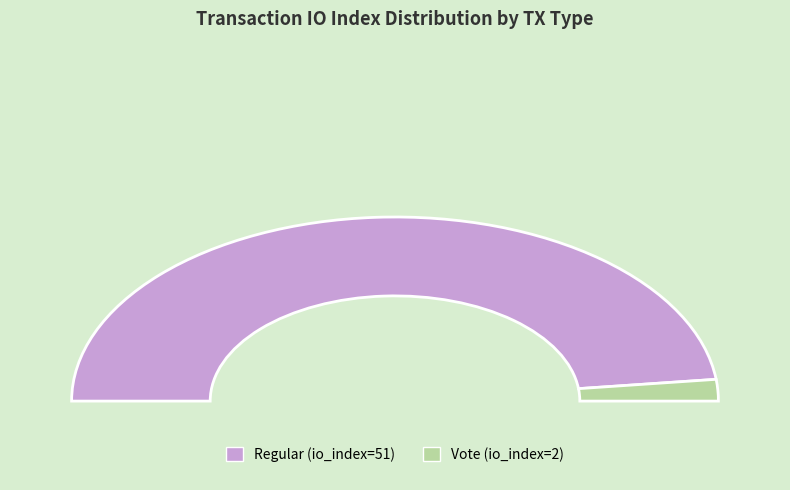

To the nearest percent, what percentage of the pie is Vote (io_index=2)?

4%